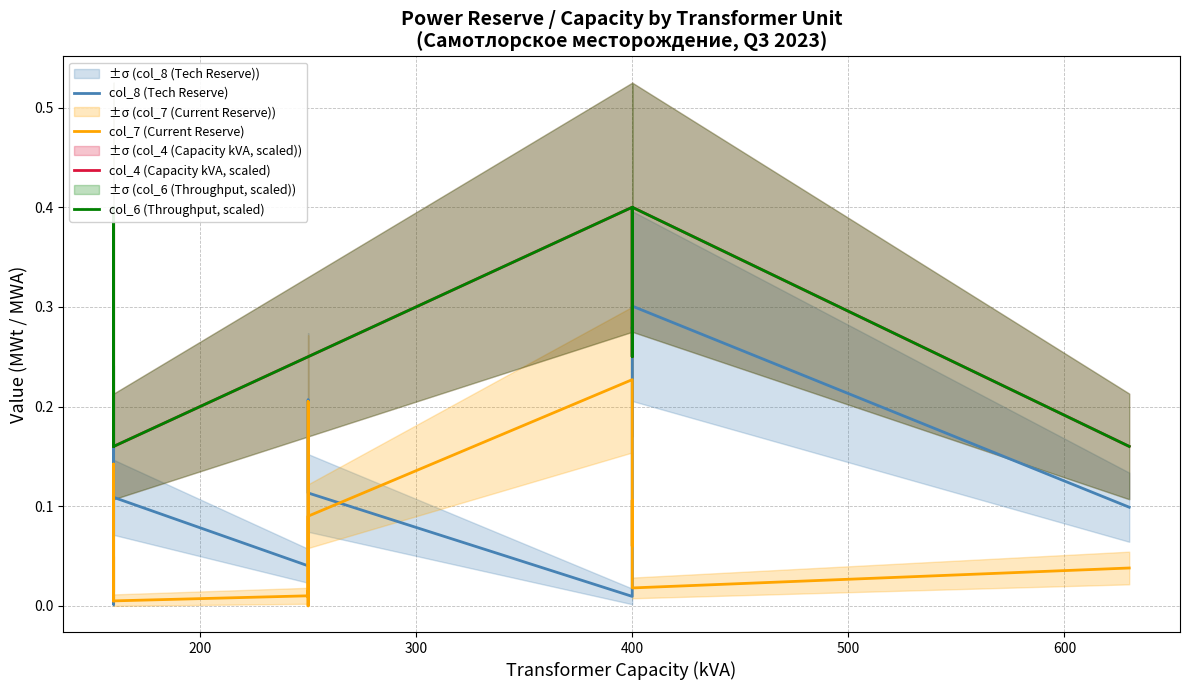

Which series has the widest spread of values?

col_8 (Tech Reserve)